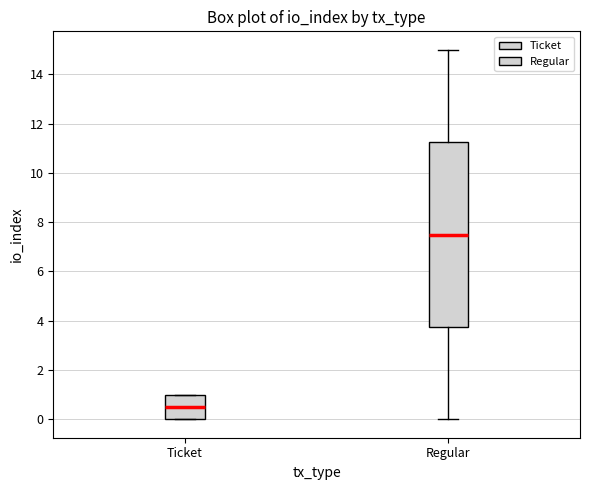

Reading left to right, read every box against the y-axis: the position of its median line, the range the box covers, and the ends of its whiskers. The values are not printed on the chart, so give them approximately, as read against the axis.

Ticket: median 0.6, box 0.0 to 1.0, whiskers 0.0 to 1.0
Regular: median 7.6, box 3.8 to 11.2, whiskers 0.0 to 15.0